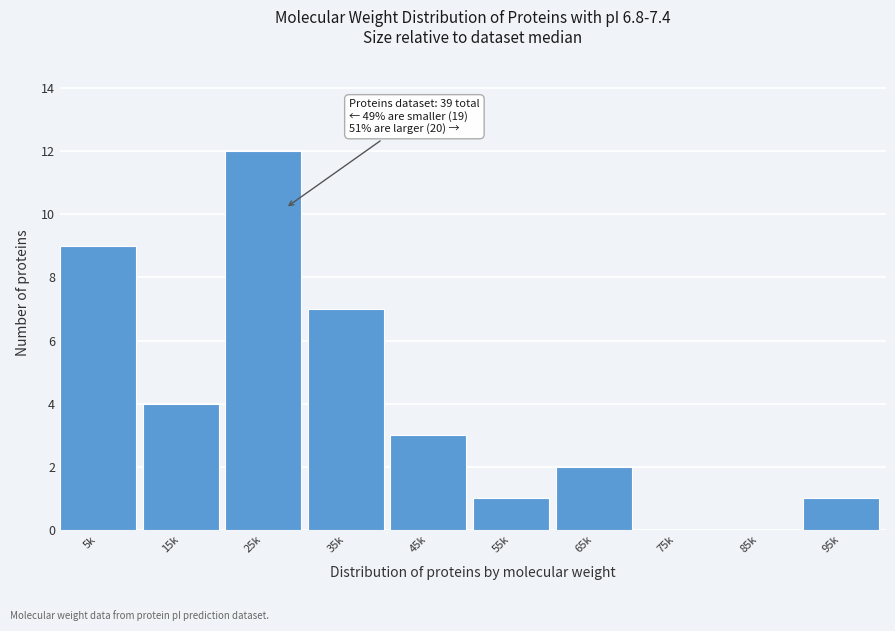

Reading left to right, transcribe all the data shown in this chart.

5k=9	15k=4	25k=12	35k=7	45k=3	55k=1	65k=2	75k=0	85k=0	95k=1